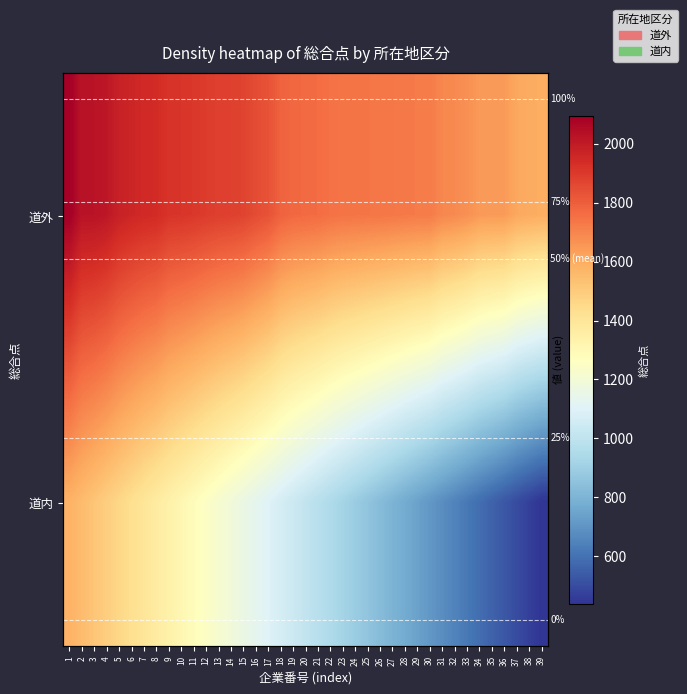

What is the difference between the maximum and minimum values in the 道内 series?

1140